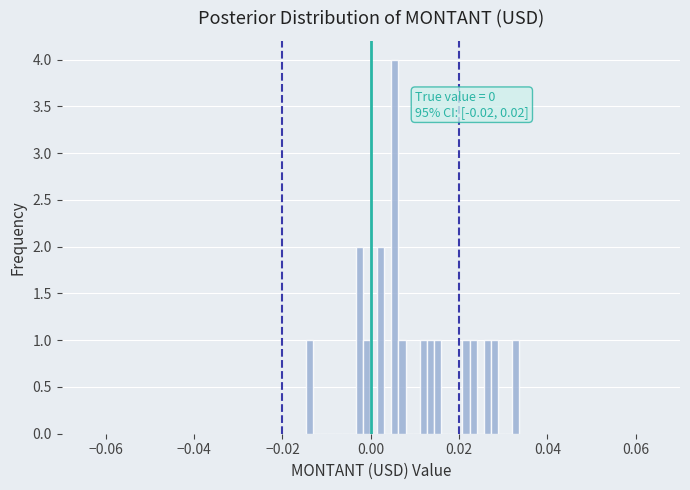

Around what value on the x-axis is the tallest bar? Give the approximate position of its centre, as read against the axis.

0.006